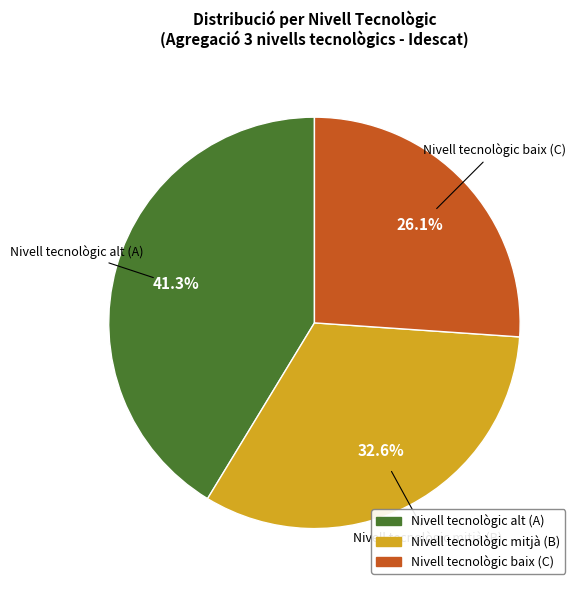

Is there a majority slice in this chart?

No